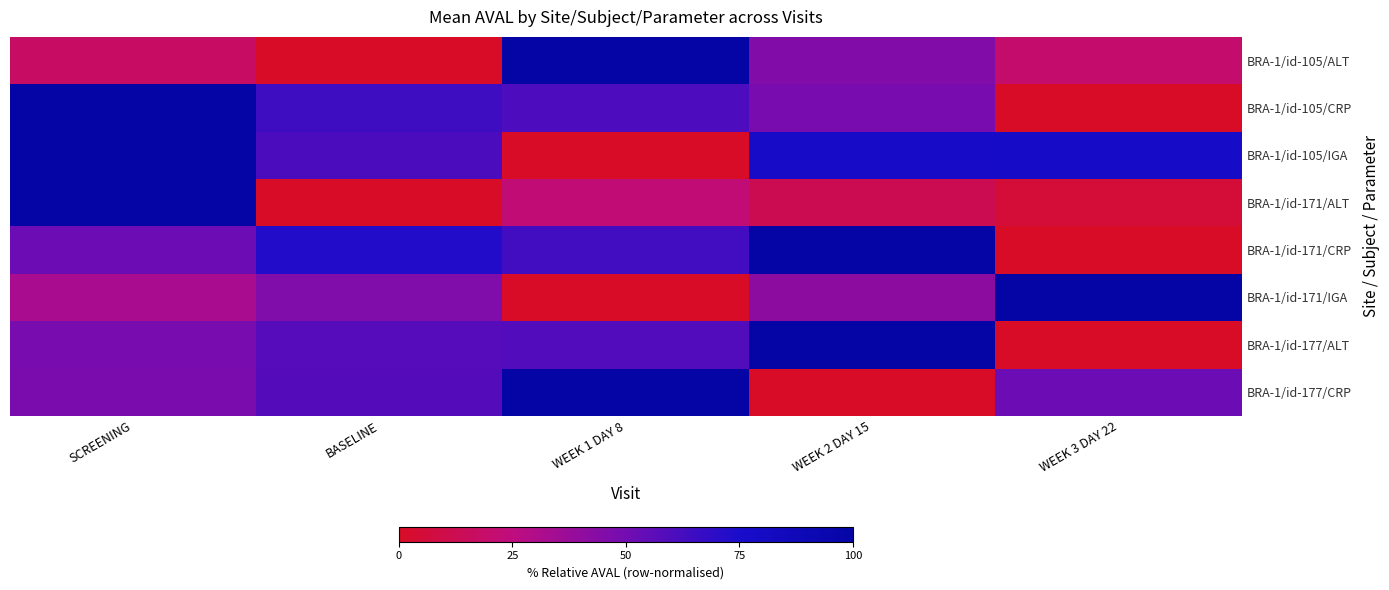

Reading right to left, list all the values displayed in this chart.

BRA-1/id-105/ALT: WEEK 3 DAY 22=19.5	WEEK 2 DAY 15=45.1	WEEK 1 DAY 8=100.0	BASELINE=0.0	SCREENING=17.4
BRA-1/id-105/CRP: WEEK 3 DAY 22=0.0	WEEK 2 DAY 15=47.9	WEEK 1 DAY 8=60.5	BASELINE=64.5	SCREENING=100.0
BRA-1/id-105/IGA: WEEK 3 DAY 22=78.7	WEEK 2 DAY 15=77.6	WEEK 1 DAY 8=0.0	BASELINE=61.0	SCREENING=100.0
BRA-1/id-171/ALT: WEEK 3 DAY 22=5.4	WEEK 2 DAY 15=12.1	WEEK 1 DAY 8=22.3	BASELINE=0.0	SCREENING=100.0
BRA-1/id-171/CRP: WEEK 3 DAY 22=0.0	WEEK 2 DAY 15=100.0	WEEK 1 DAY 8=63.4	BASELINE=72.2	SCREENING=51.8
BRA-1/id-171/IGA: WEEK 3 DAY 22=100.0	WEEK 2 DAY 15=41.4	WEEK 1 DAY 8=0.0	BASELINE=45.4	SCREENING=32.1
BRA-1/id-177/ALT: WEEK 3 DAY 22=0.0	WEEK 2 DAY 15=100.0	WEEK 1 DAY 8=58.8	BASELINE=57.9	SCREENING=48.4
BRA-1/id-177/CRP: WEEK 3 DAY 22=52.2	WEEK 2 DAY 15=0.0	WEEK 1 DAY 8=100.0	BASELINE=58.5	SCREENING=47.6